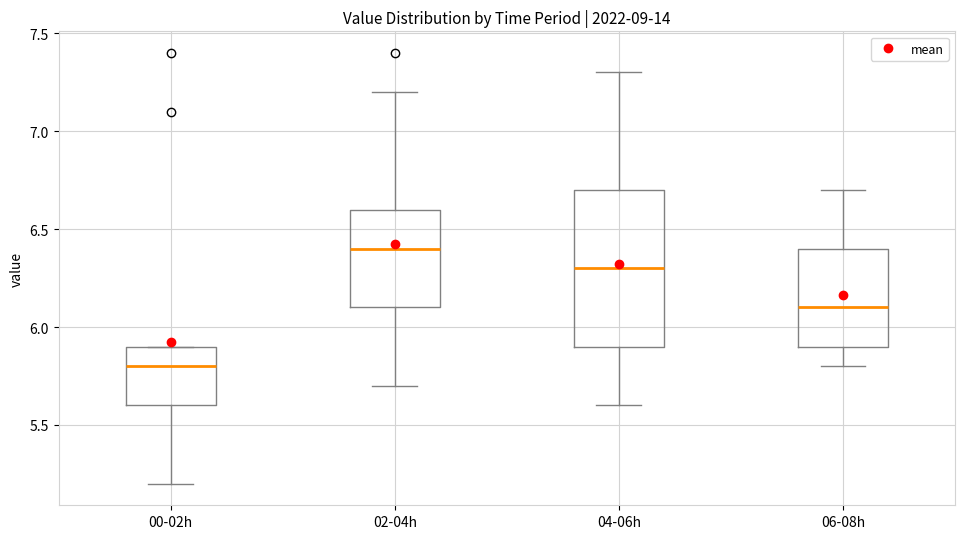

Which box has the highest median line?

02-04h